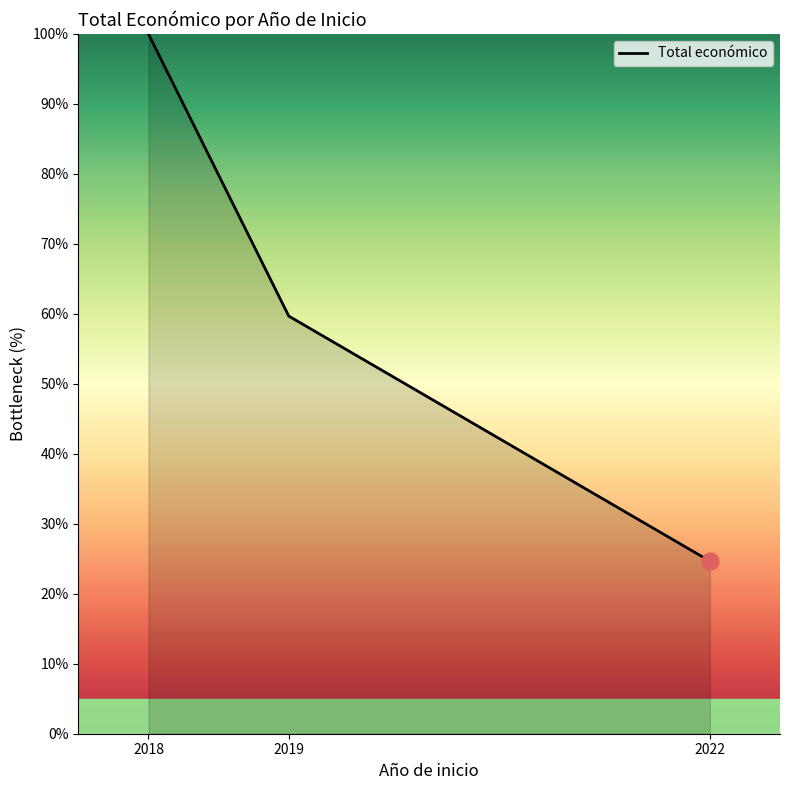

Rank the categories by value from lowest to highest.

2022, 2019, 2018